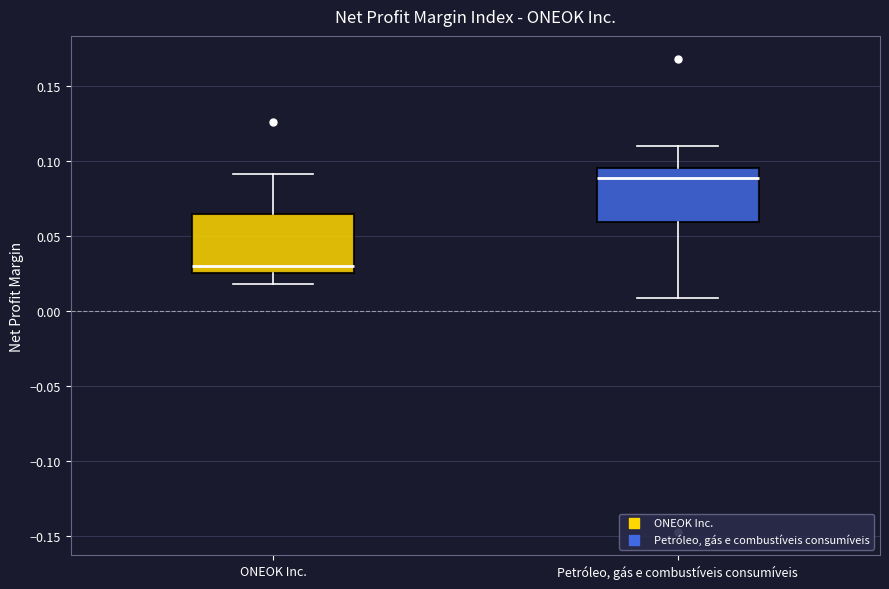

Reading left to right, transcribe this box plot: for each box, give where its median line is, the range the box spans, and where its two whiskers end, as read against the y-axis. The values are not printed on the chart, so give them approximately, as read against the axis.

ONEOK Inc.: median 0.030, box 0.025 to 0.065, whiskers 0.020 to 0.090
Petróleo, gás e combustíveis consumíveis: median 0.090, box 0.060 to 0.095, whiskers 0.010 to 0.110